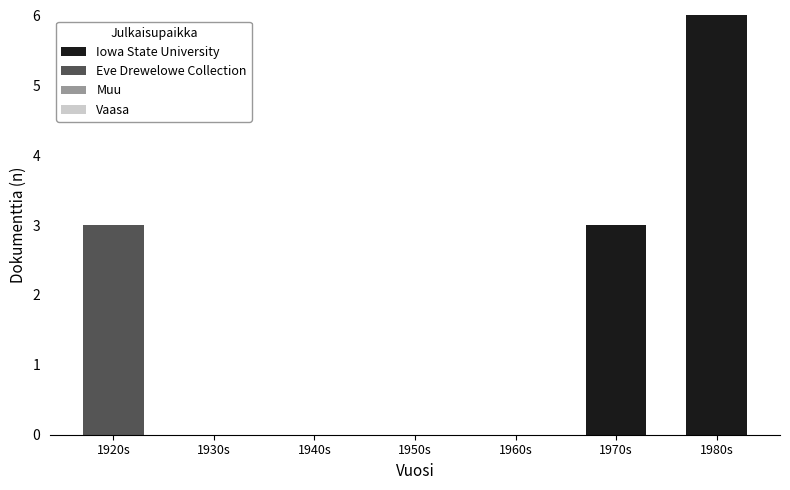

At which category is the sum across all series the highest?

1980s